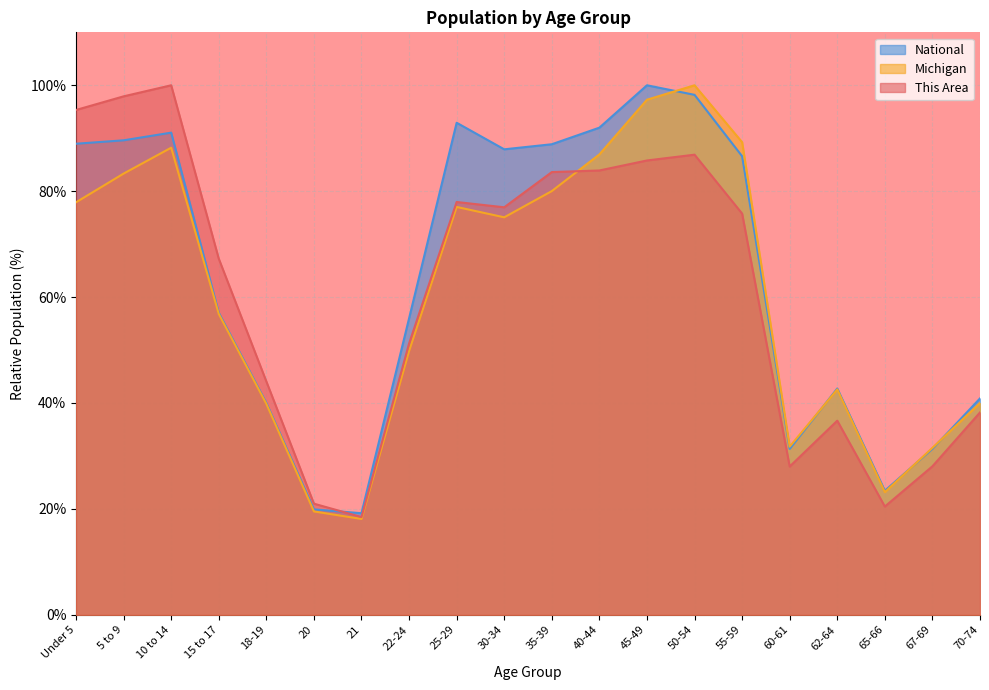

Does the chart display data point markers on the line(s)?

No